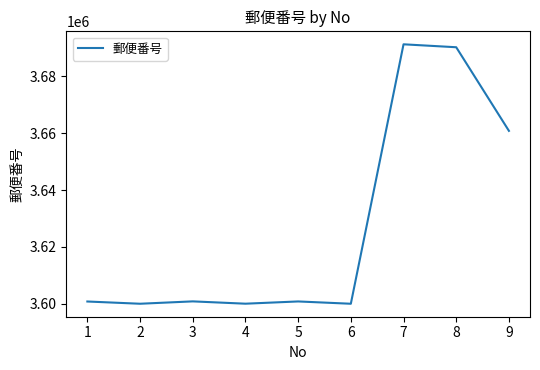

What is the difference between the maximum and minimum values?

91233